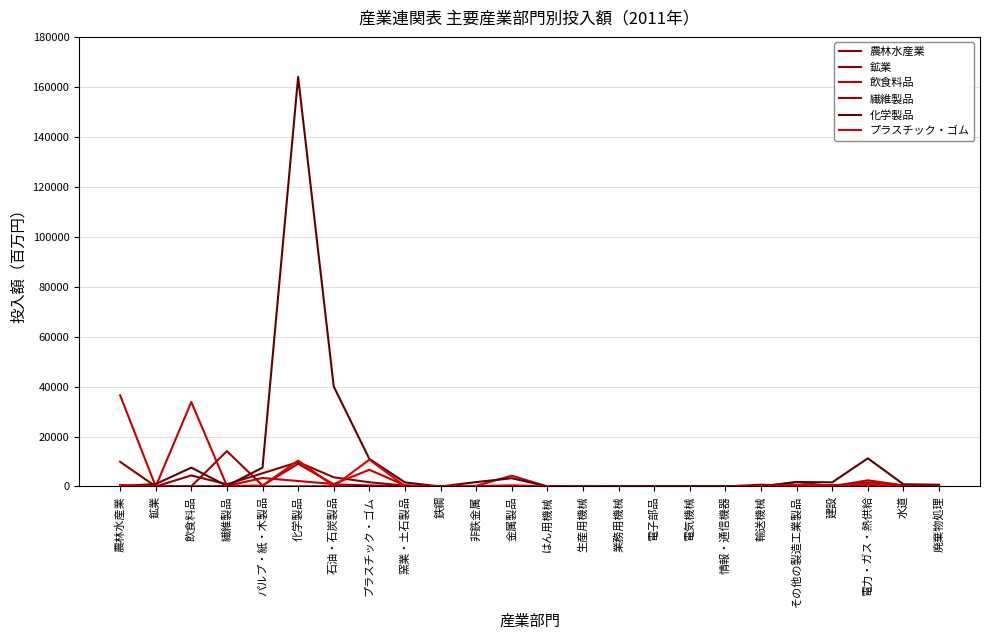

What is the greatest value displayed?

164002